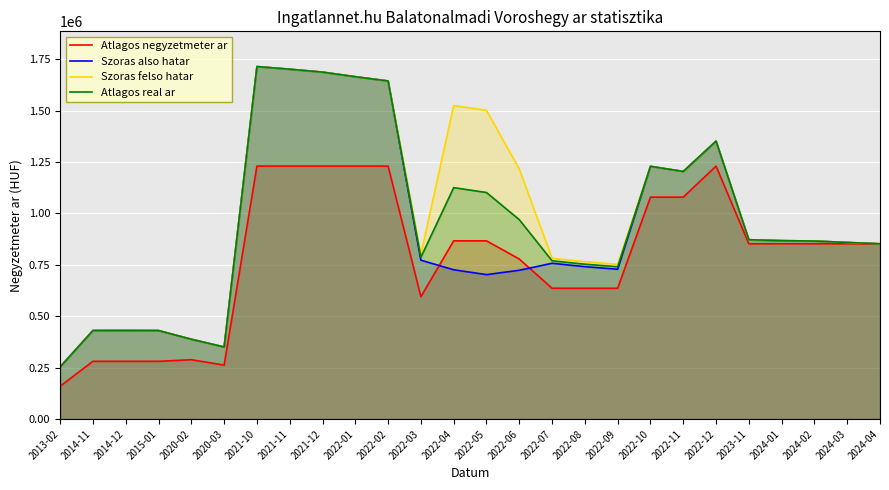

How many times do Szoras also hatar and Atlagos negyzetmeter ar cross each other?

2